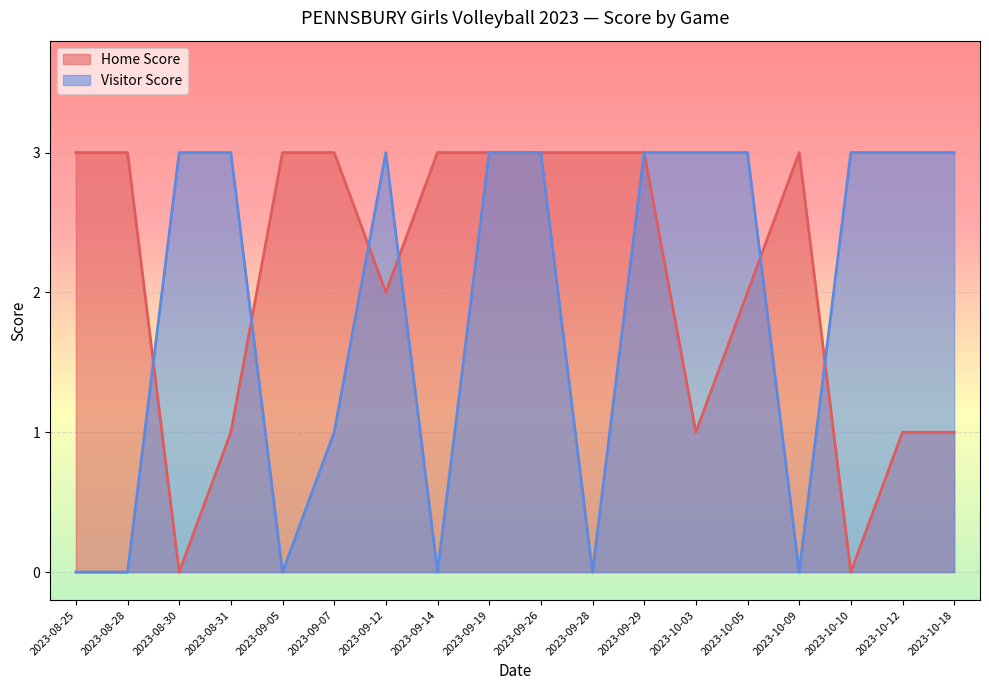

What is the value of the Home Score point at the 2nd from the left?

3